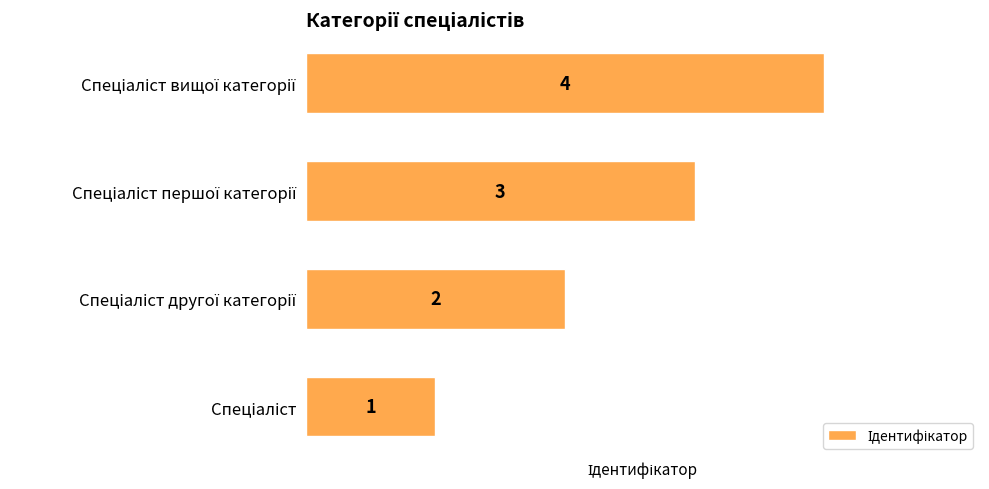

What is the greatest value displayed?

4